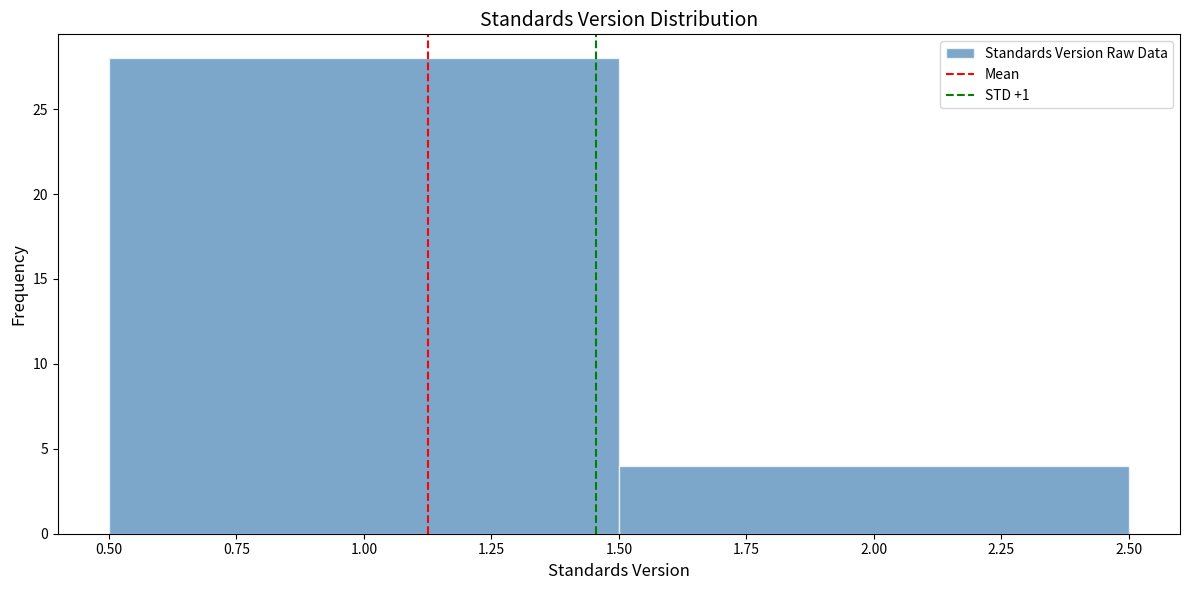

What is the height of the bar covering 1.50 to 2.50 on the x-axis? The values are not printed on the chart, so give them approximately, as read against the axis.

4